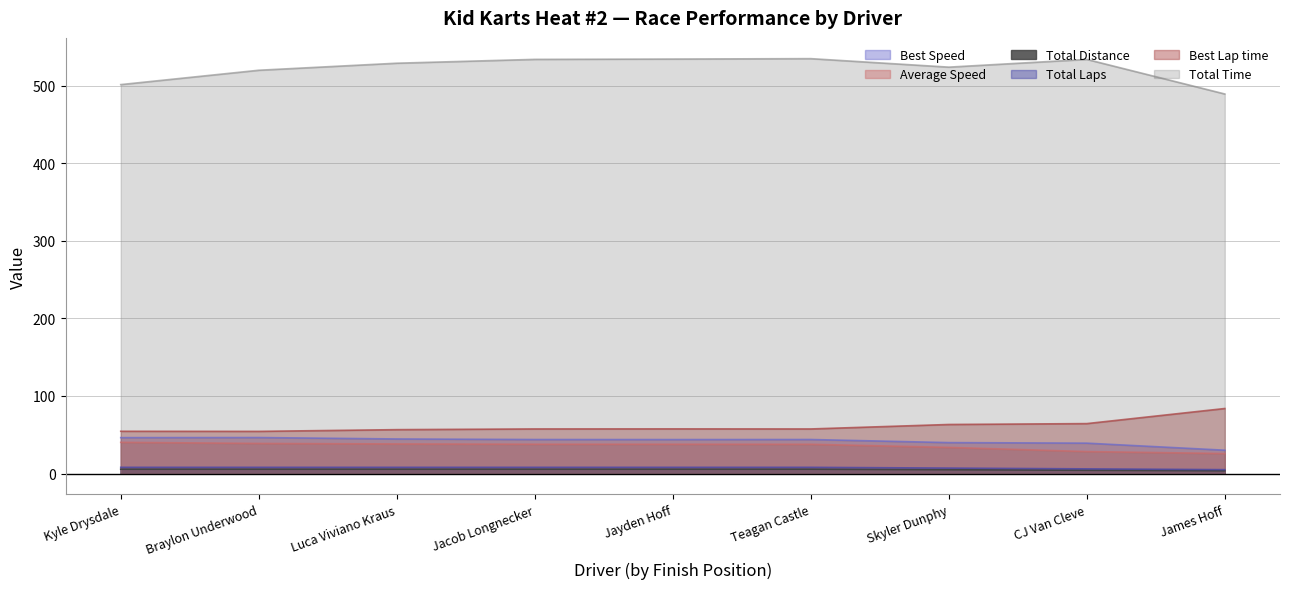

The Total Distance series shows 8.0 at Jacob Longnecker. True or false?

True